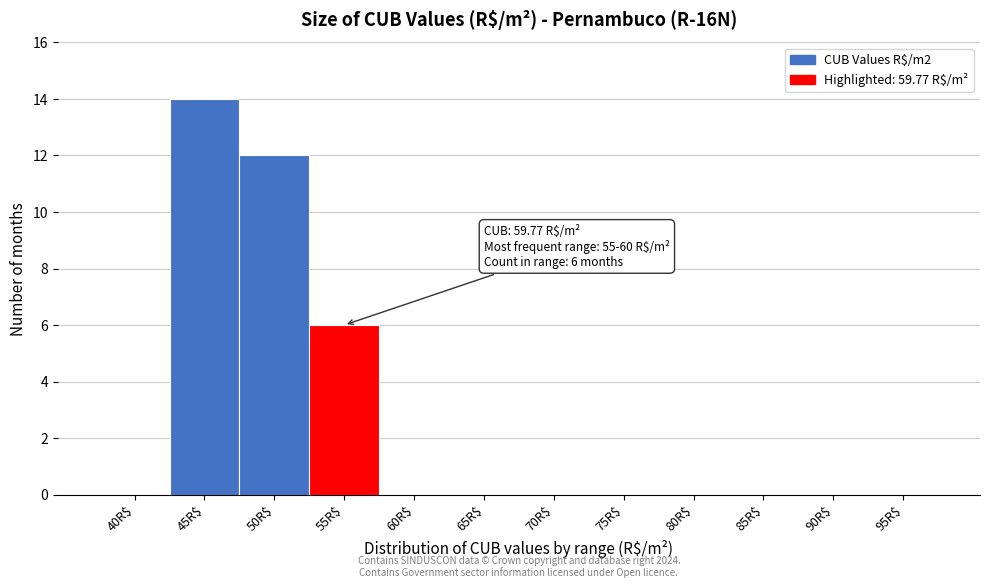

Which label corresponds to the largest value in the chart?

45R$